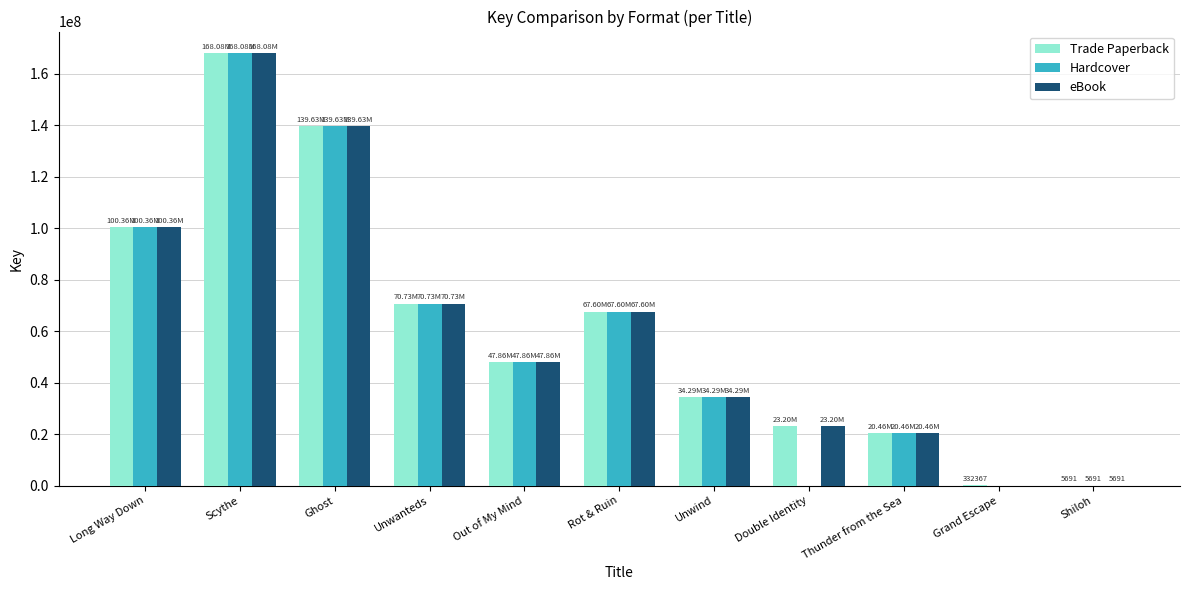

Is the value of eBook at Long Way Down greater than the value of Hardcover at Unwanteds?

Yes